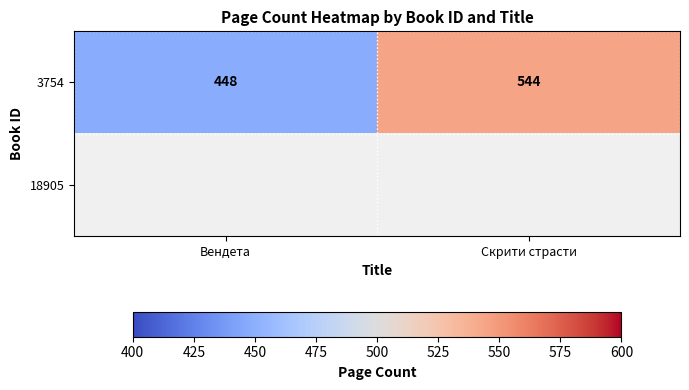

The value of 3754 at Вендета is 122. True or false?

False